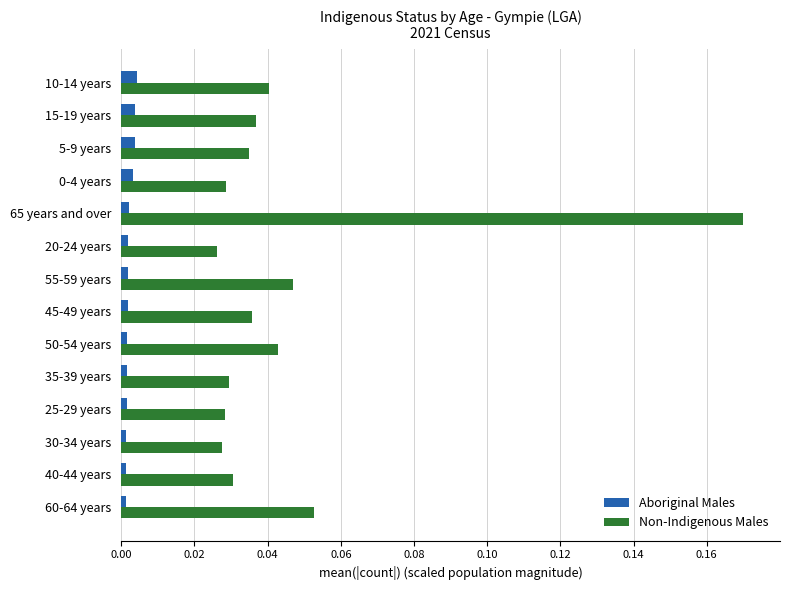

How many distinct data groups are displayed?

2